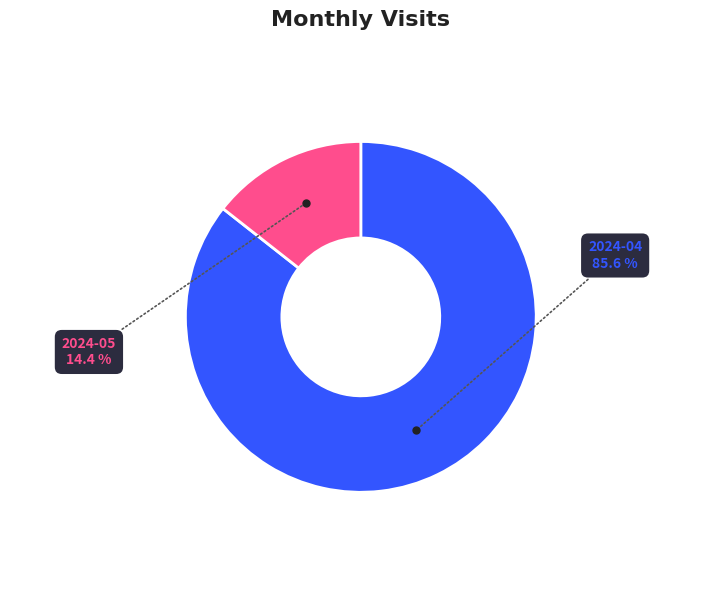

True or false: 2024-05 accounts for 9% of the total.

False